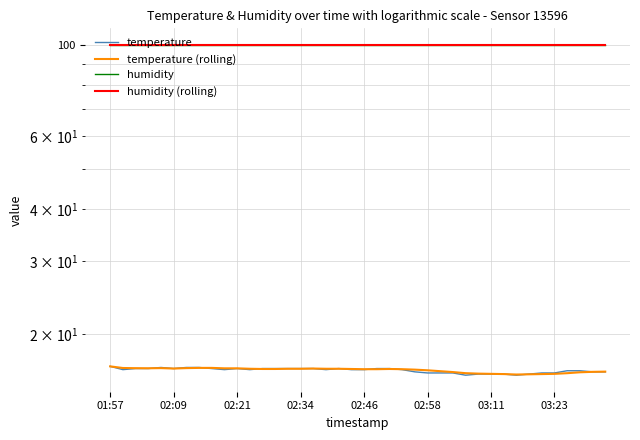

At how many categories does at least one series exceed 89?

40